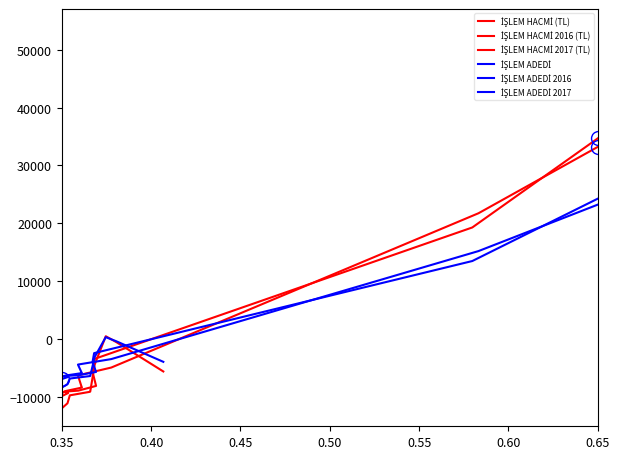

What is the total value across all series at 0.35?

-52791.7